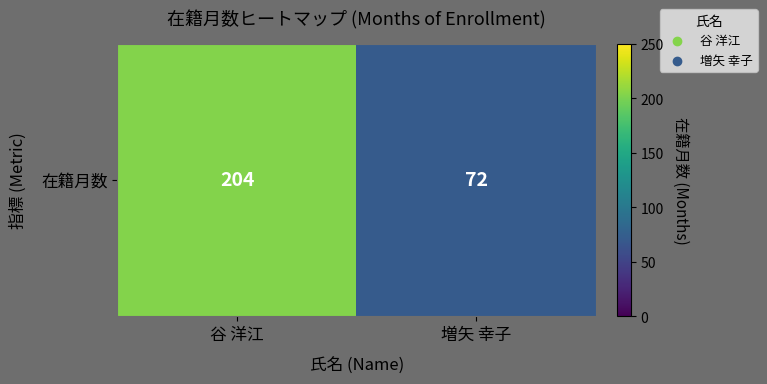

Count the number of data series in this chart.

1